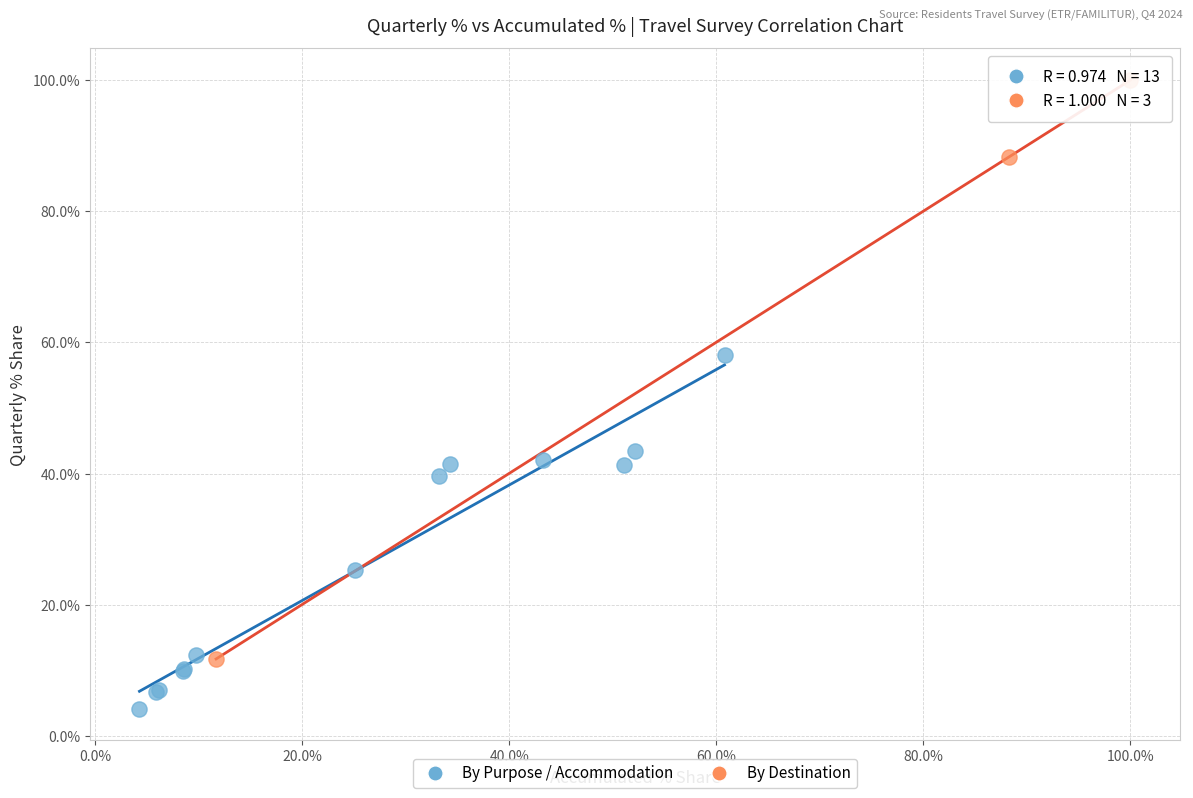

Which series contains the lowest Y value?

By Purpose / Accommodation